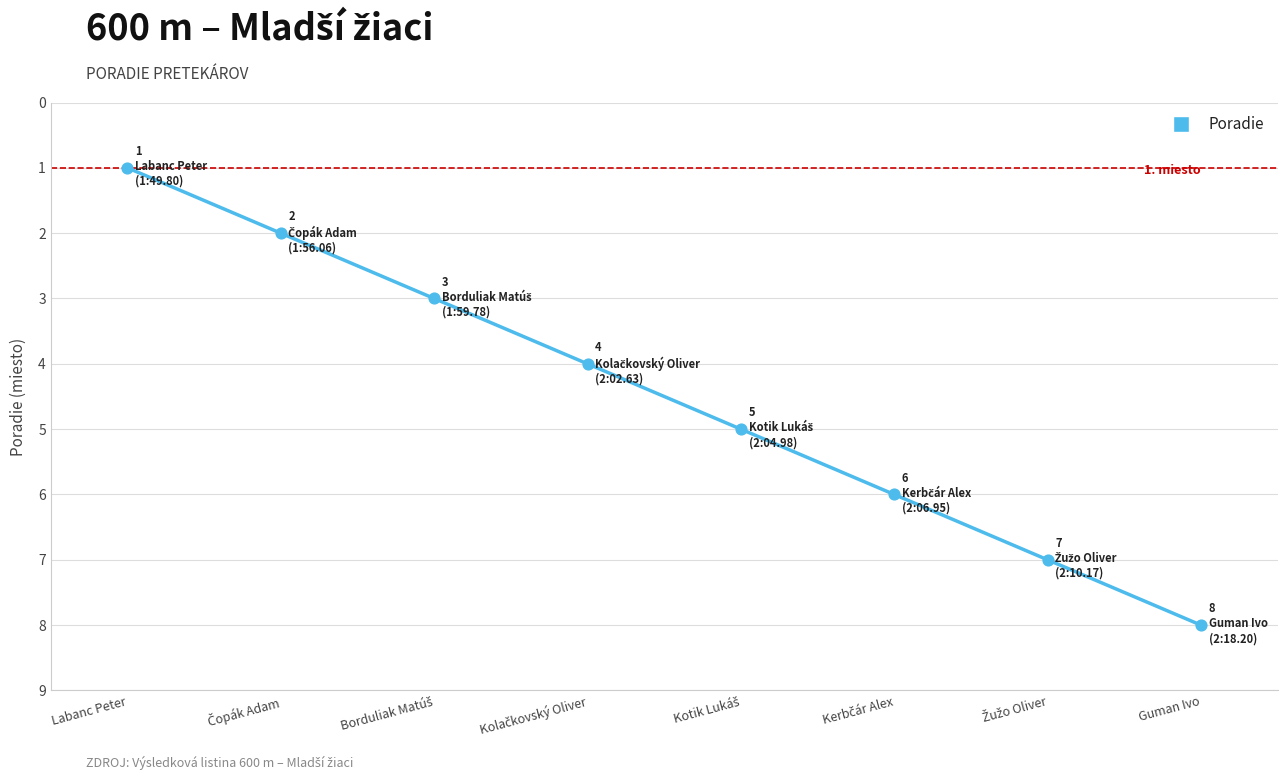

What is the sum of the values at Labanc Peter and Guman Ivo?

9